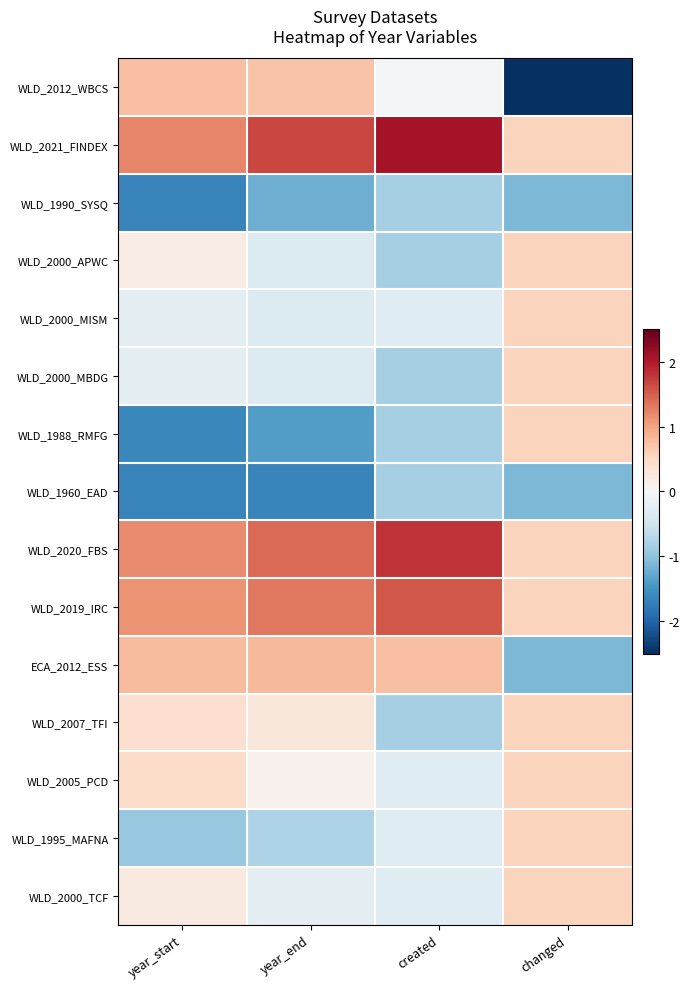

List the series in order of their peak value, highest first.

WLD_2021_FINDEX, WLD_2020_FBS, WLD_2019_IRC, ECA_2012_ESS, WLD_2012_WBCS, WLD_2000_APWC, WLD_2000_MISM, WLD_2000_MBDG, WLD_1988_RMFG, WLD_2007_TFI, WLD_2005_PCD, WLD_1995_MAFNA, WLD_2000_TCF, WLD_1990_SYSQ, WLD_1960_EAD